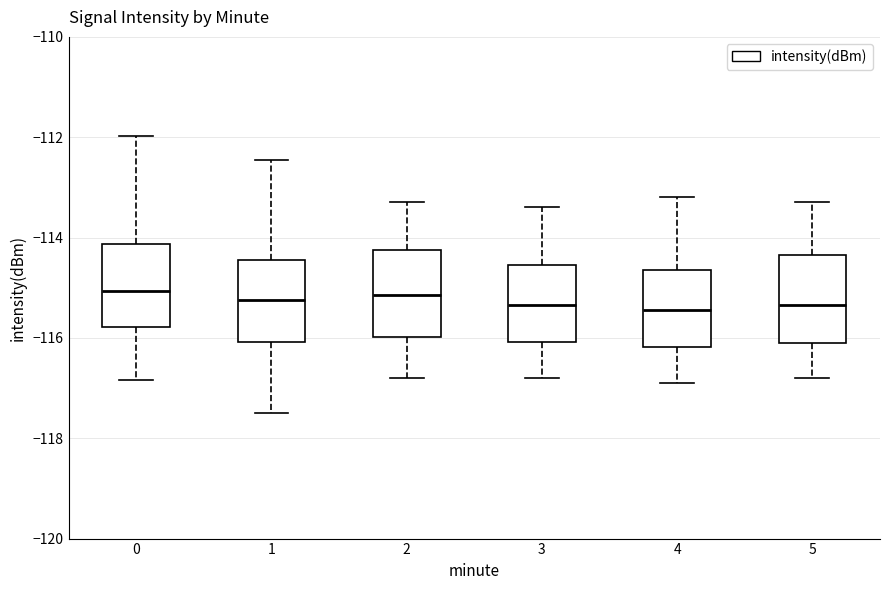

Reading left to right, read every box against the y-axis: the position of its median line, the range the box covers, and the ends of its whiskers. The values are not printed on the chart, so give them approximately, as read against the axis.

0: median -115.0, box -115.8 to -114.2, whiskers -116.8 to -112.0
1: median -115.2, box -116.0 to -114.4, whiskers -117.6 to -112.4
2: median -115.2, box -116.0 to -114.2, whiskers -116.8 to -113.2
3: median -115.4, box -116.0 to -114.6, whiskers -116.8 to -113.4
4: median -115.4, box -116.2 to -114.6, whiskers -116.8 to -113.2
5: median -115.4, box -116.0 to -114.4, whiskers -116.8 to -113.2